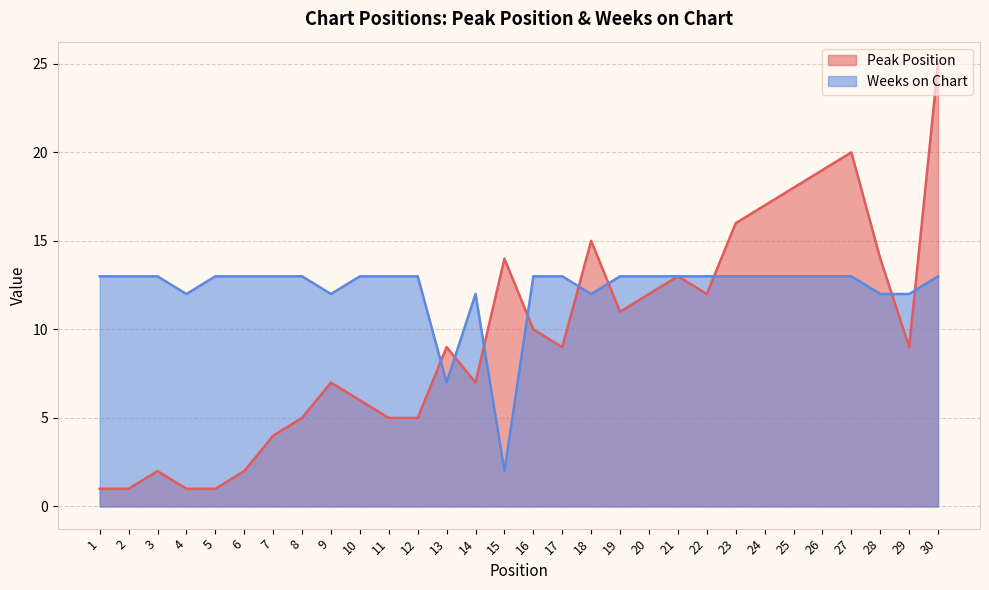

Rank the series by their average value, from highest to lowest.

Weeks on Chart, Peak Position